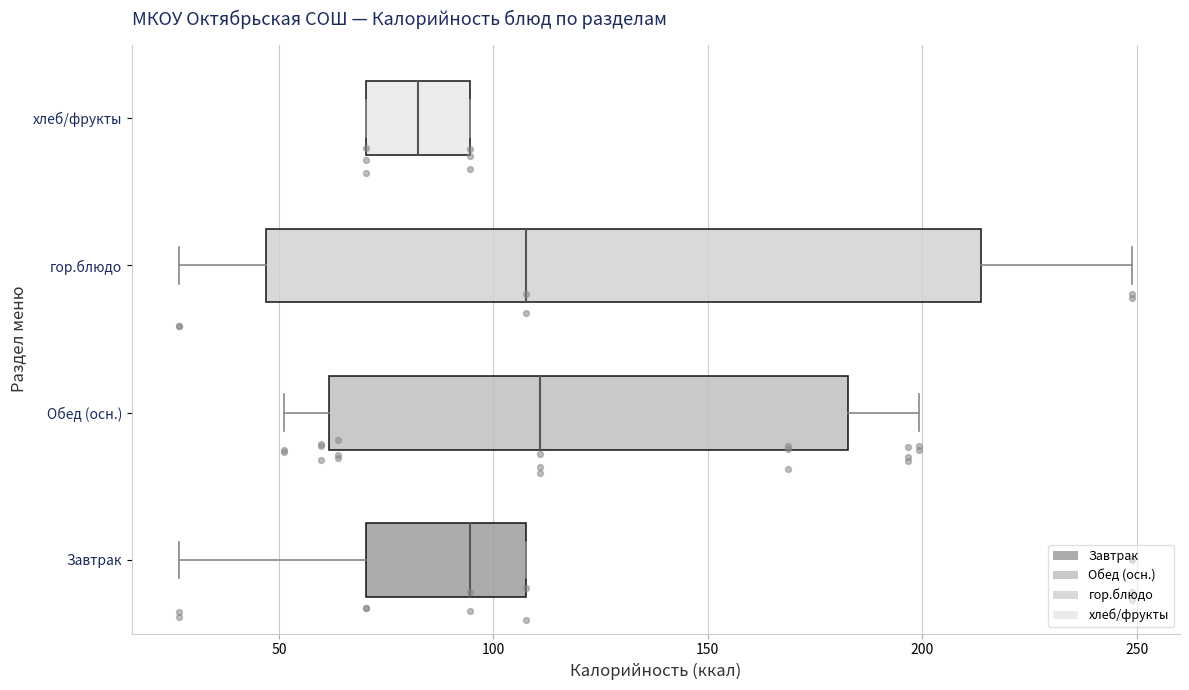

Comparing the boxes themselves (not the whiskers), which one is the widest?

гор.блюдо